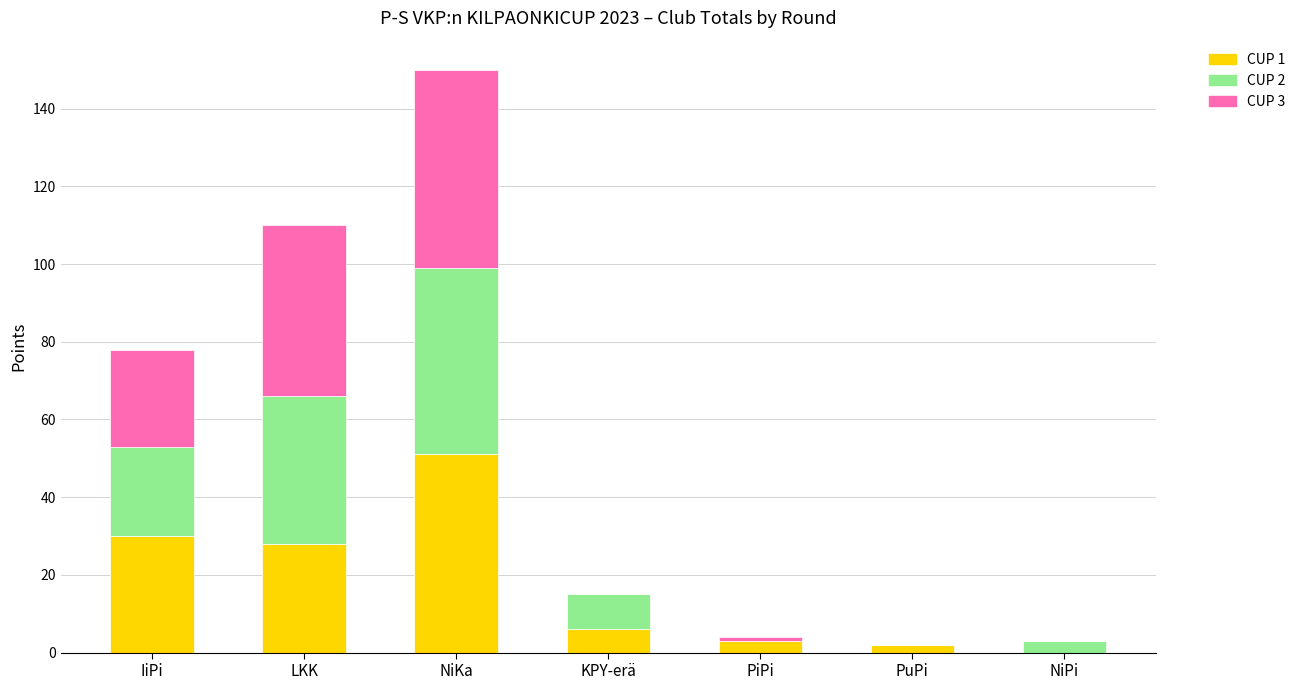

At which category is the sum across all series the highest?

NiKa